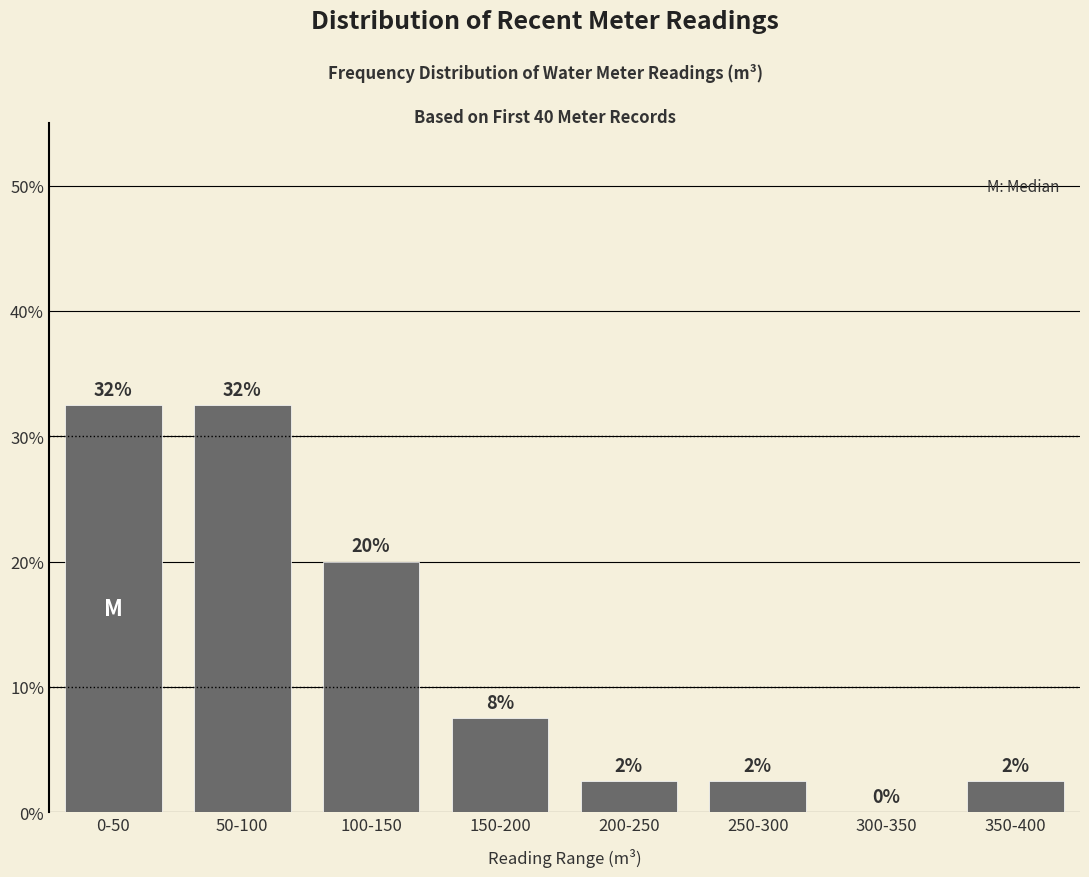

Are the bars horizontal?

No